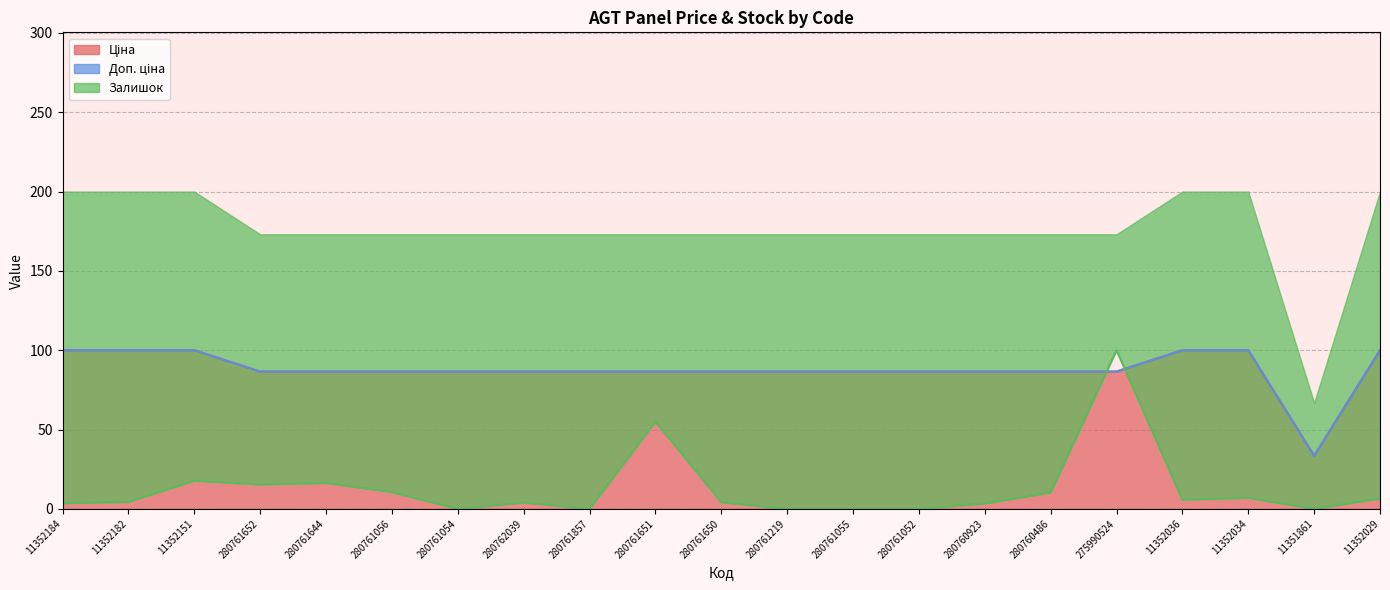

Which series has the largest range (max minus min)?

Залишок